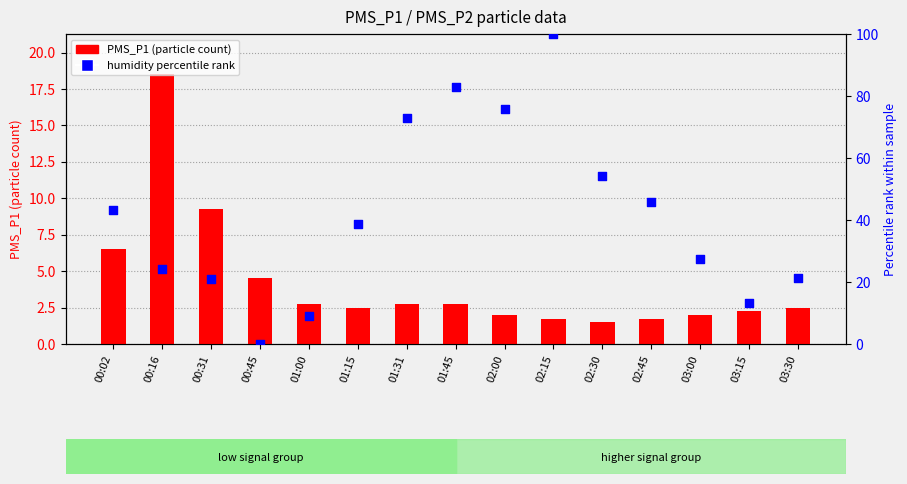

At how many categories does at least one series exceed 6?

14